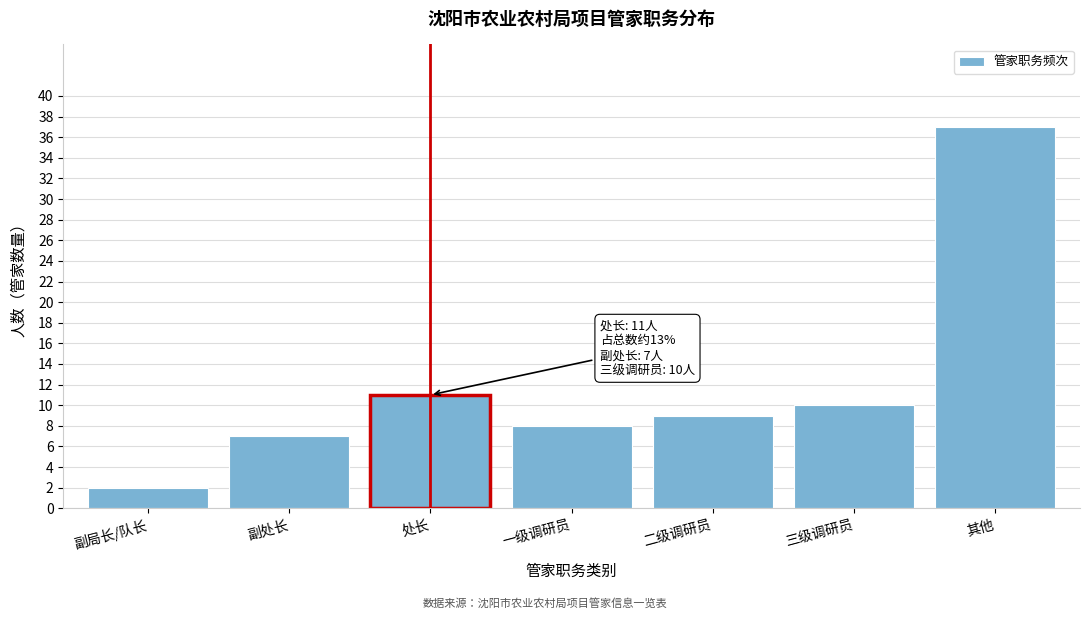

Reading left to right, extract all data points from this chart.

副局长/队长=2	副处长=7	处长=11	一级调研员=8	二级调研员=9	三级调研员=10	其他=37